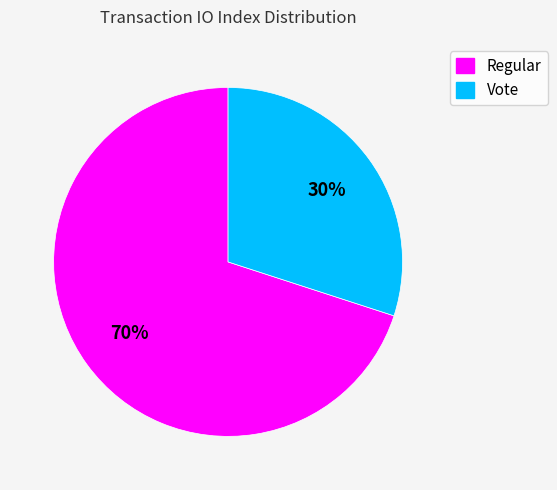

Between Vote and Regular, which is larger?

Regular